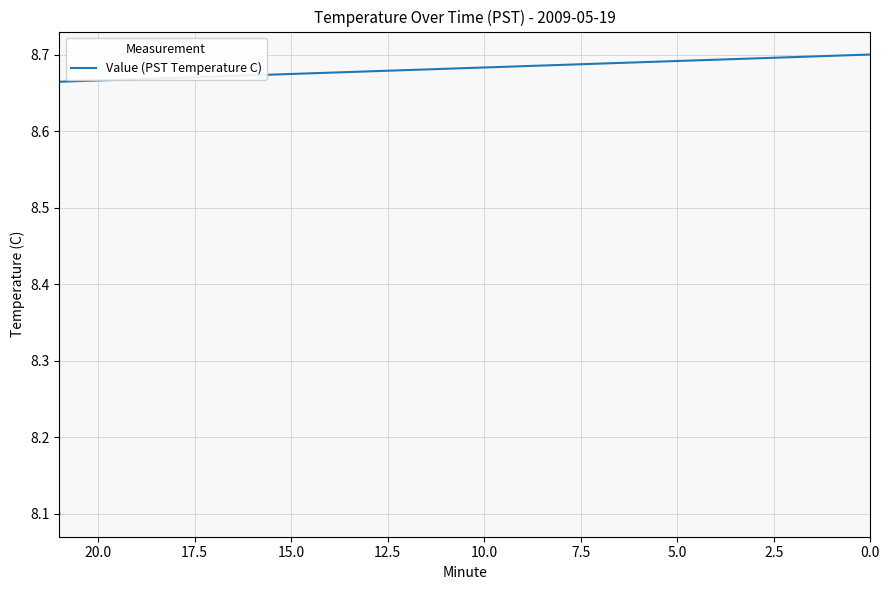

What is the greatest value displayed?

8.7